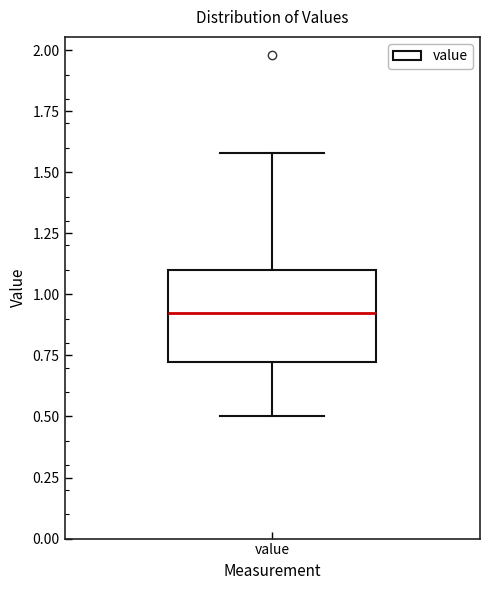

Read this box plot against the y-axis: the position of the median line, the range covered by the box, and the ends of both whiskers. The values are not printed on the chart, so give them approximately, as read against the axis.

median 0.95, box 0.70 to 1.10, whiskers 0.50 to 1.60